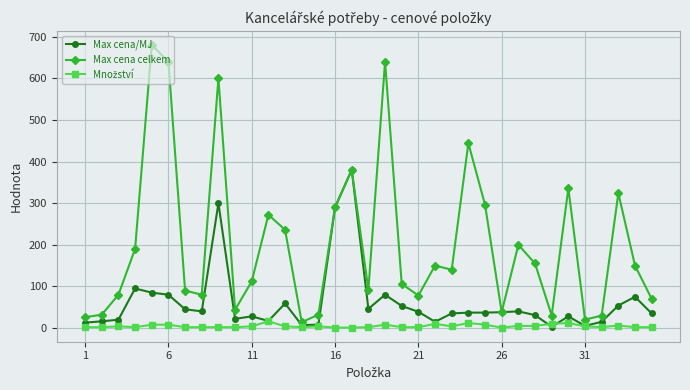

What is the maximum value shown in the chart?

680